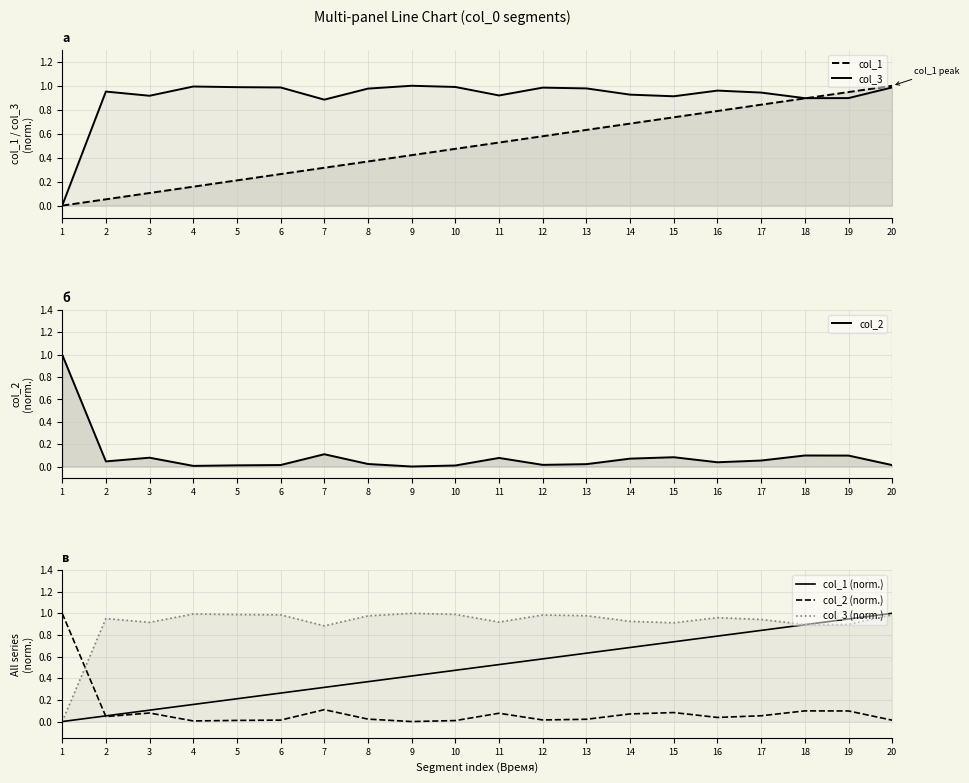

How many data points in col_2 are above 0?

19